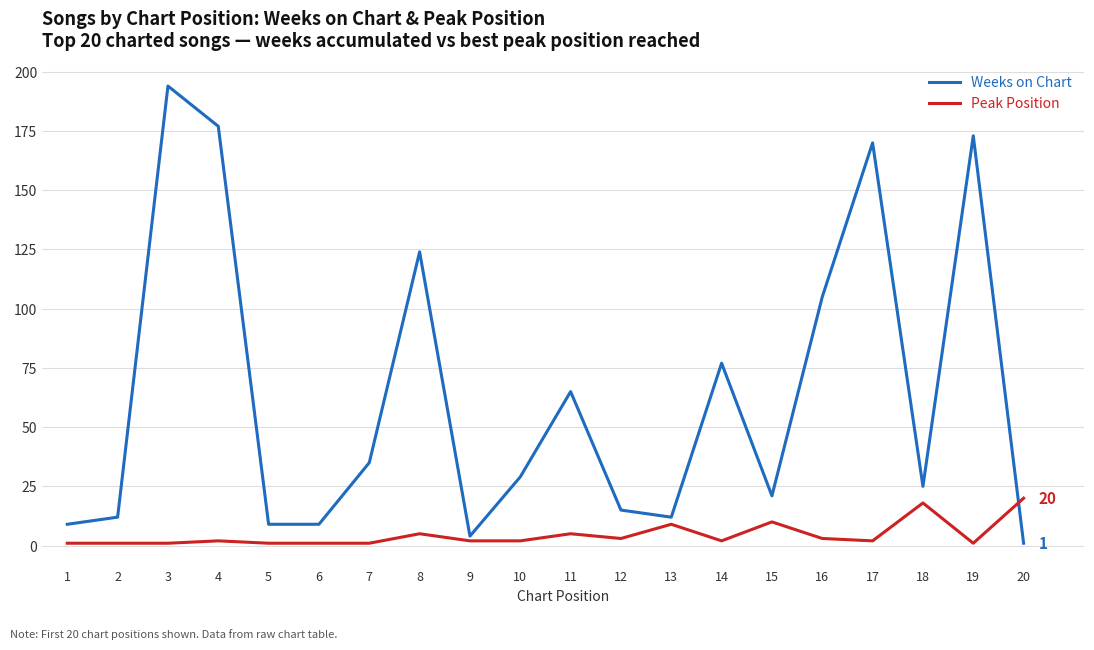

At which category is the sum across all series the highest?

3